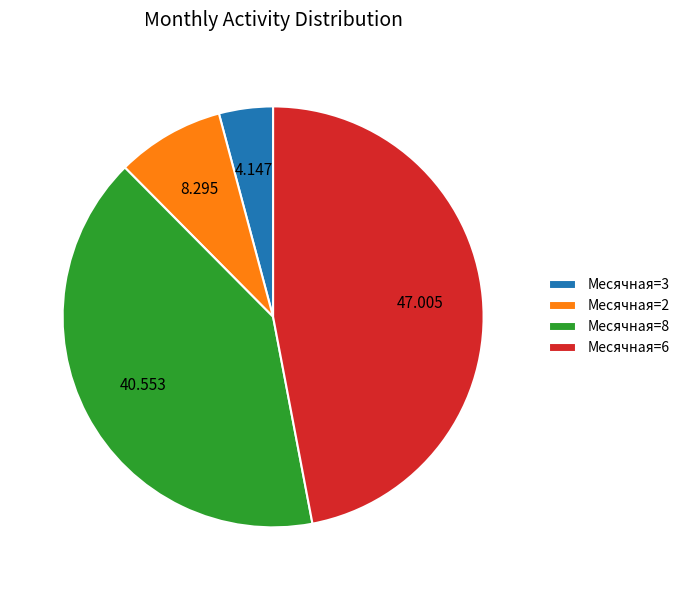

Rank the categories by value from lowest to highest.

Месячная=3, Месячная=2, Месячная=8, Месячная=6